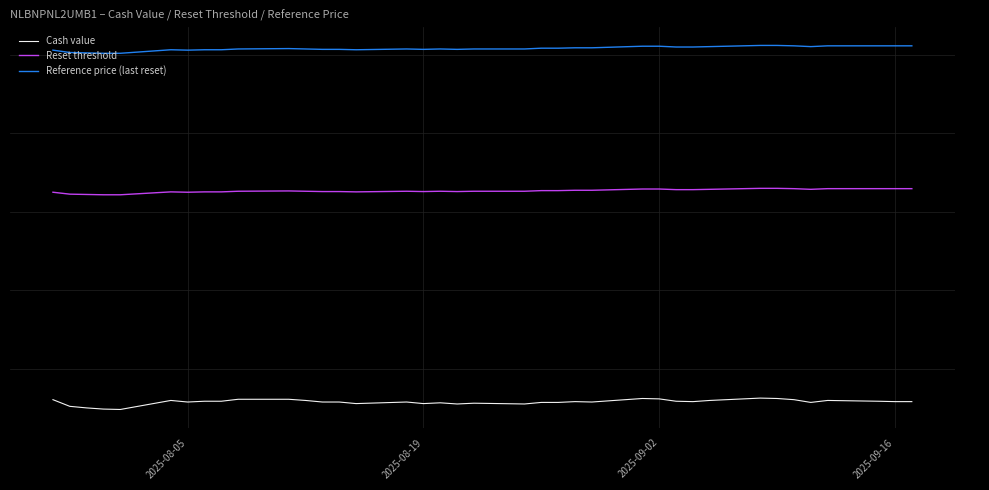

What is the minimum value for Reset threshold?

16.4